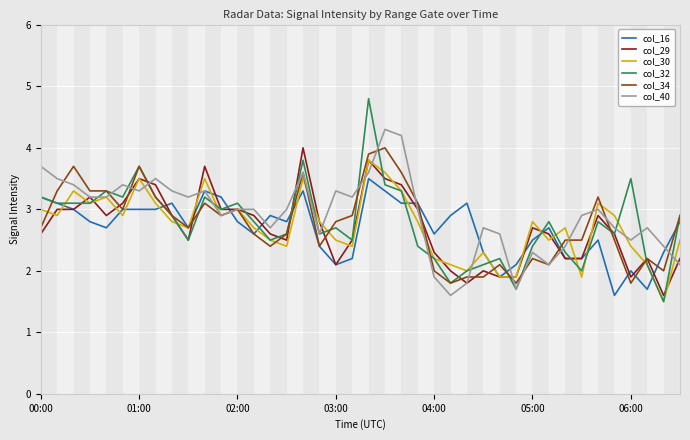

The col_29 series shows 2.3 at 04:00. True or false?

True